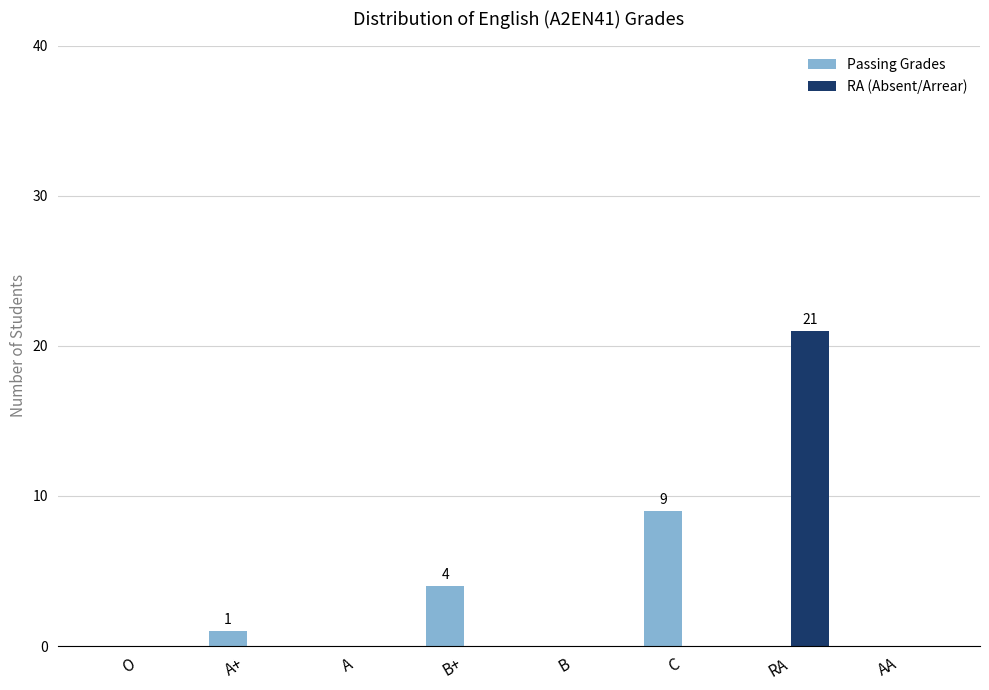

What is the highest value of the Passing Grades series?

9